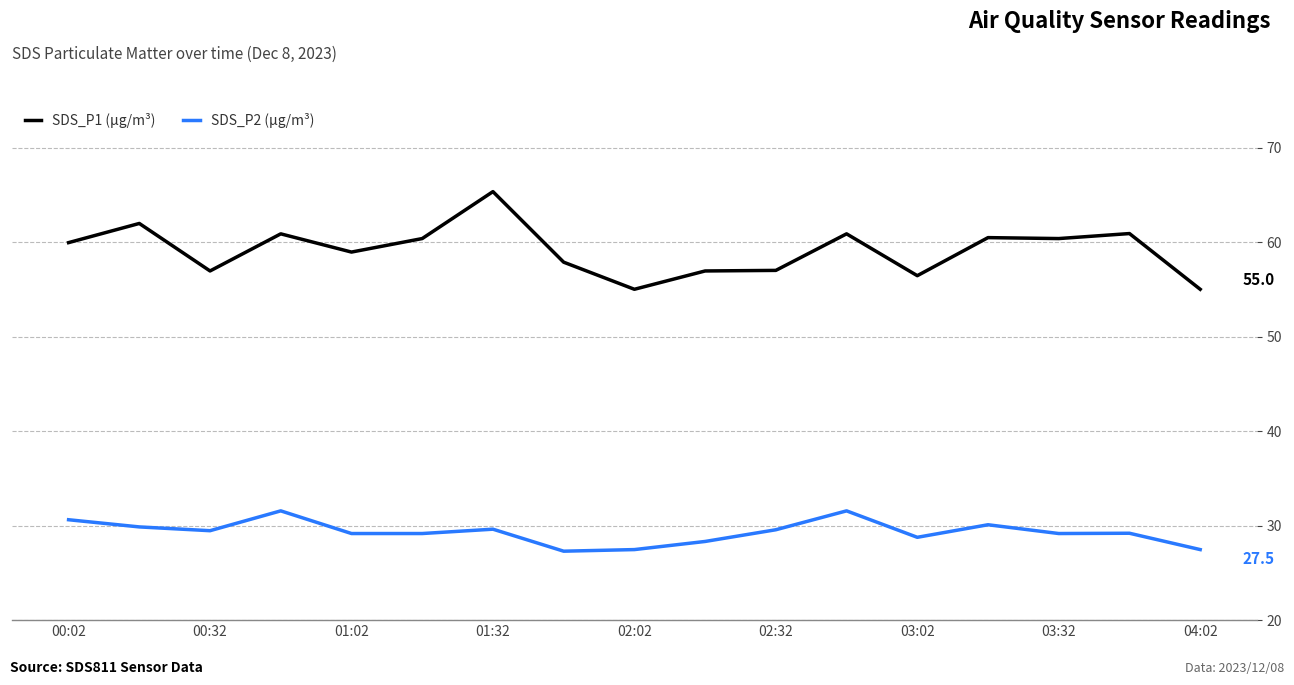

Which series has the largest range (max minus min)?

SDS_P1 (μg/m³)